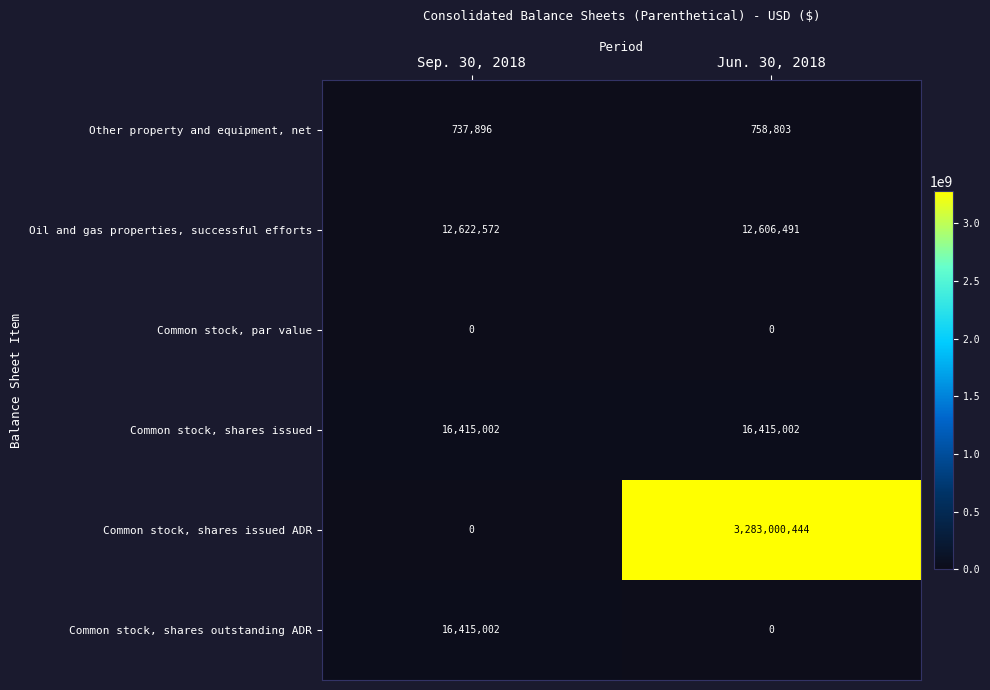

Which series has the largest total across all categories?

Common stock, shares issued ADR